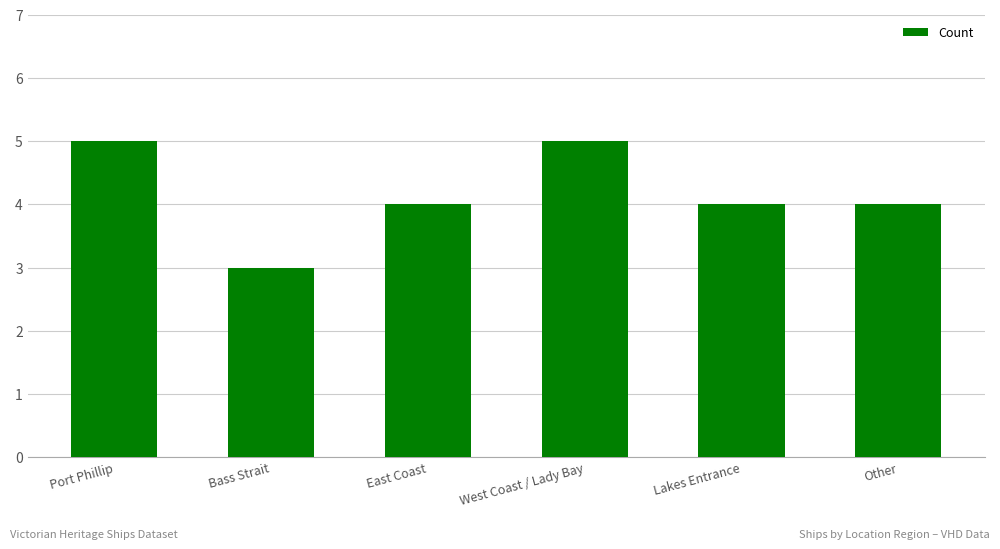

The value at East Coast is 4. True or false?

True